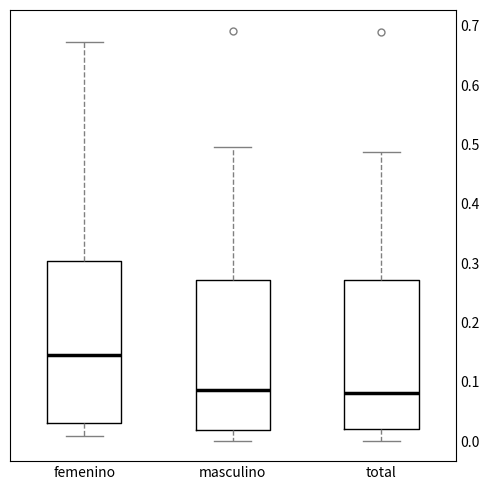

Where is the lower edge of the box for femenino on the y-axis? The values are not printed on the chart, so give them approximately, as read against the axis.

0.03